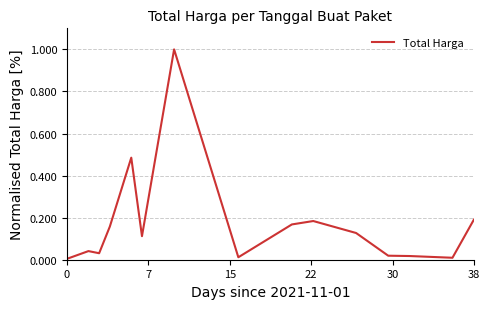

What is the difference between the maximum and minimum values?

1.0